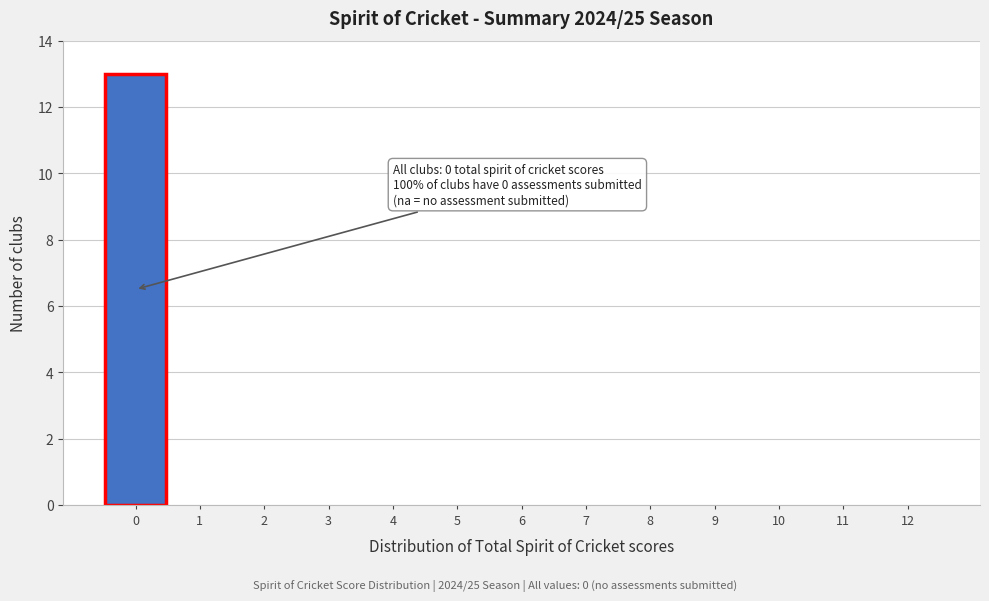

Over which range of the x-axis is the bar tallest?

-0.5 to 0.5